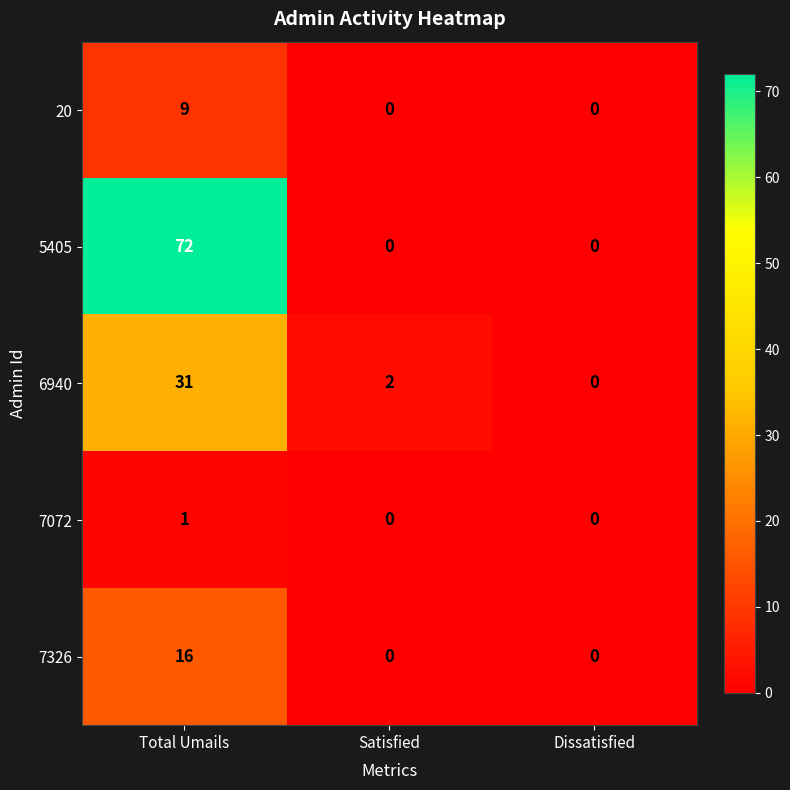

Reading right to left, what are all the values shown in this chart?

20: 0	0	9
5405: 0	0	72
6940: 0	2	31
7072: 0	0	1
7326: 0	0	16